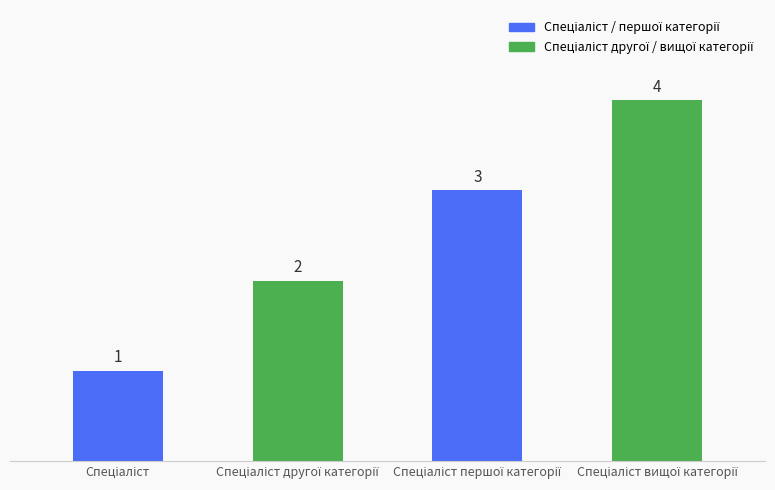

How many values are between 2 and 4?

3